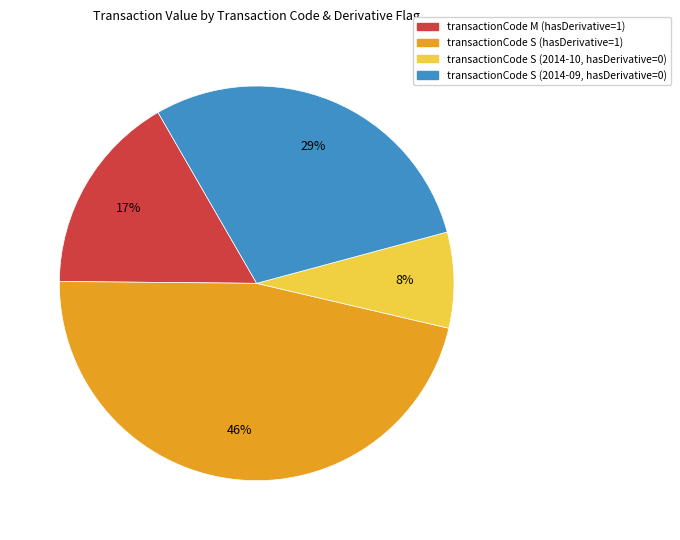

Does any single category account for the majority?

No